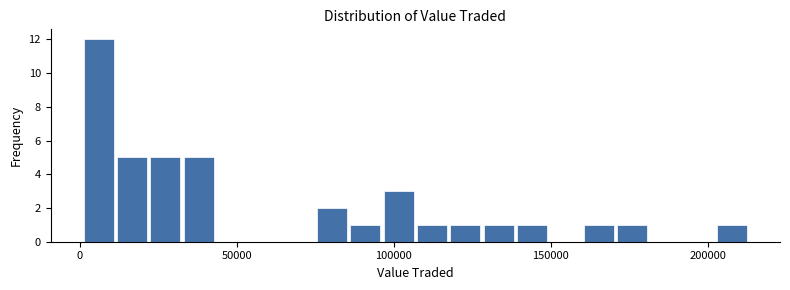

Around what value on the x-axis is the tallest bar? Give the approximate position of its centre, as read against the axis.

5000